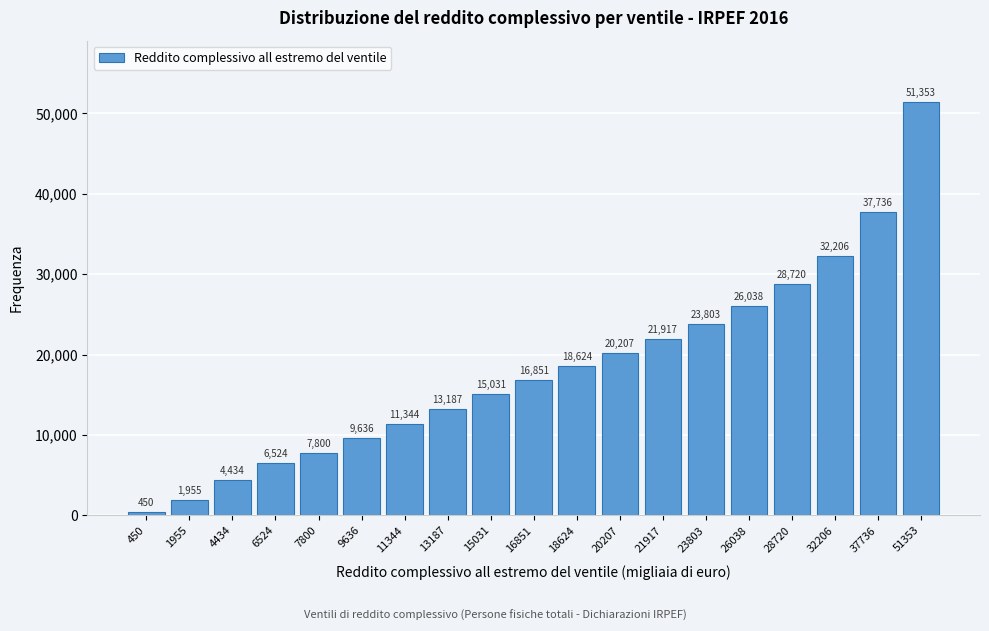

Reading left to right, extract all data points from this chart.

450=450	1955=1955	4434=4434	6524=6524	7800=7800	9636=9636	11344=11344	13187=13187	15031=15031	16851=16851	18624=18624	20207=20207	21917=21917	23803=23803	26038=26038	28720=28720	32206=32206	37736=37736	51353=51353